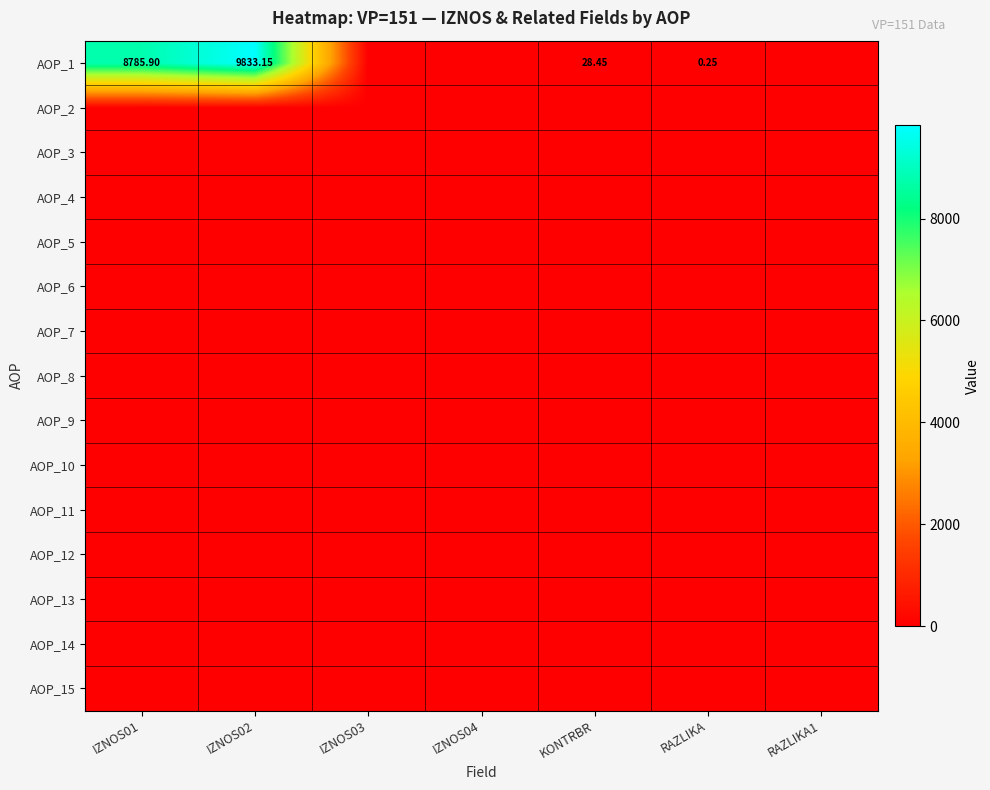

True or false: AOP_1 has a value of 10.0 at KONTRBR.

False